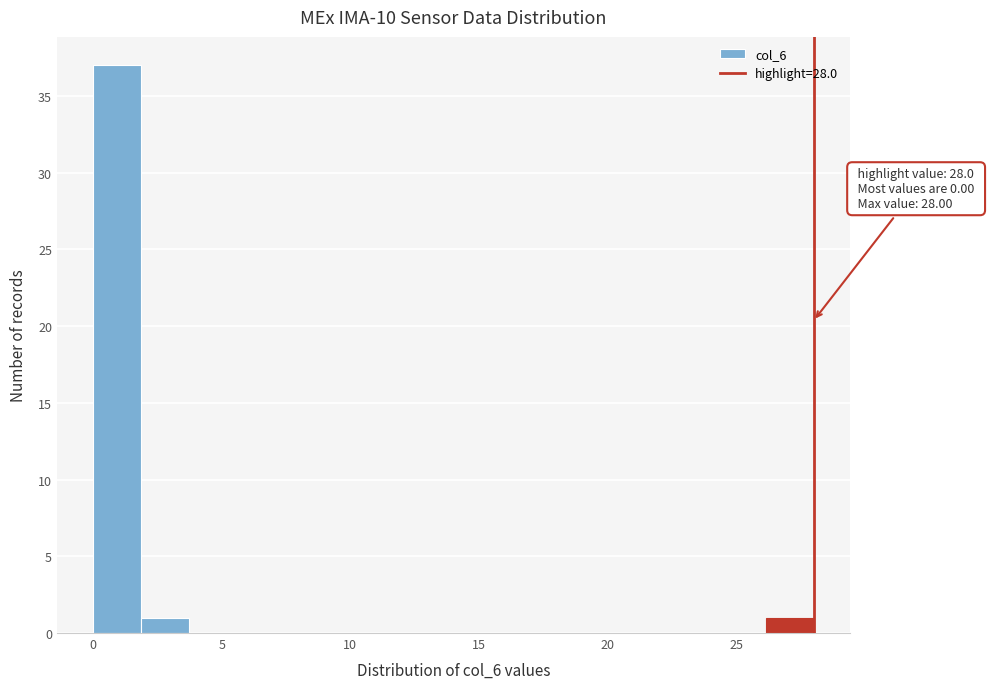

Read against the x-axis, roughly where is the centre of the tallest bar?

1.0